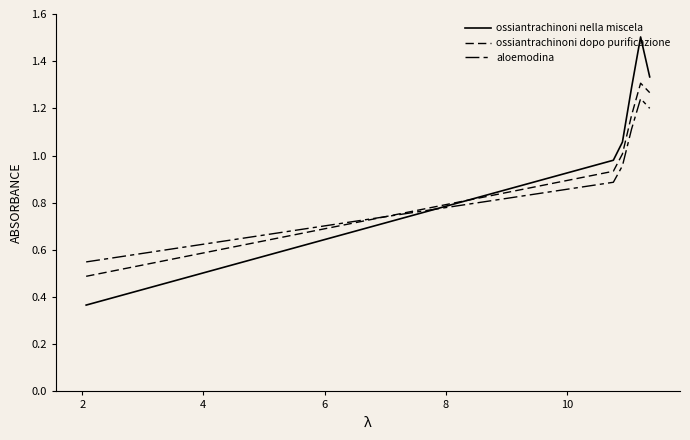

How many lines are shown in the chart?

3